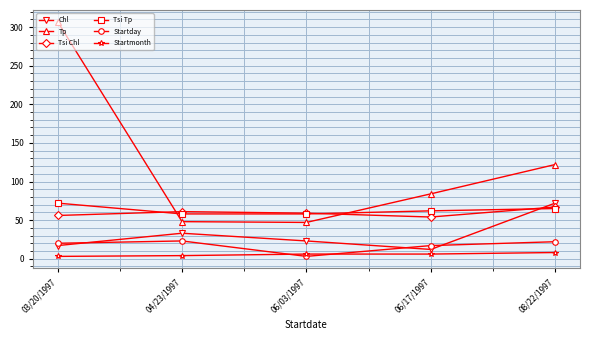

Does the chart have visible grid lines?

Yes